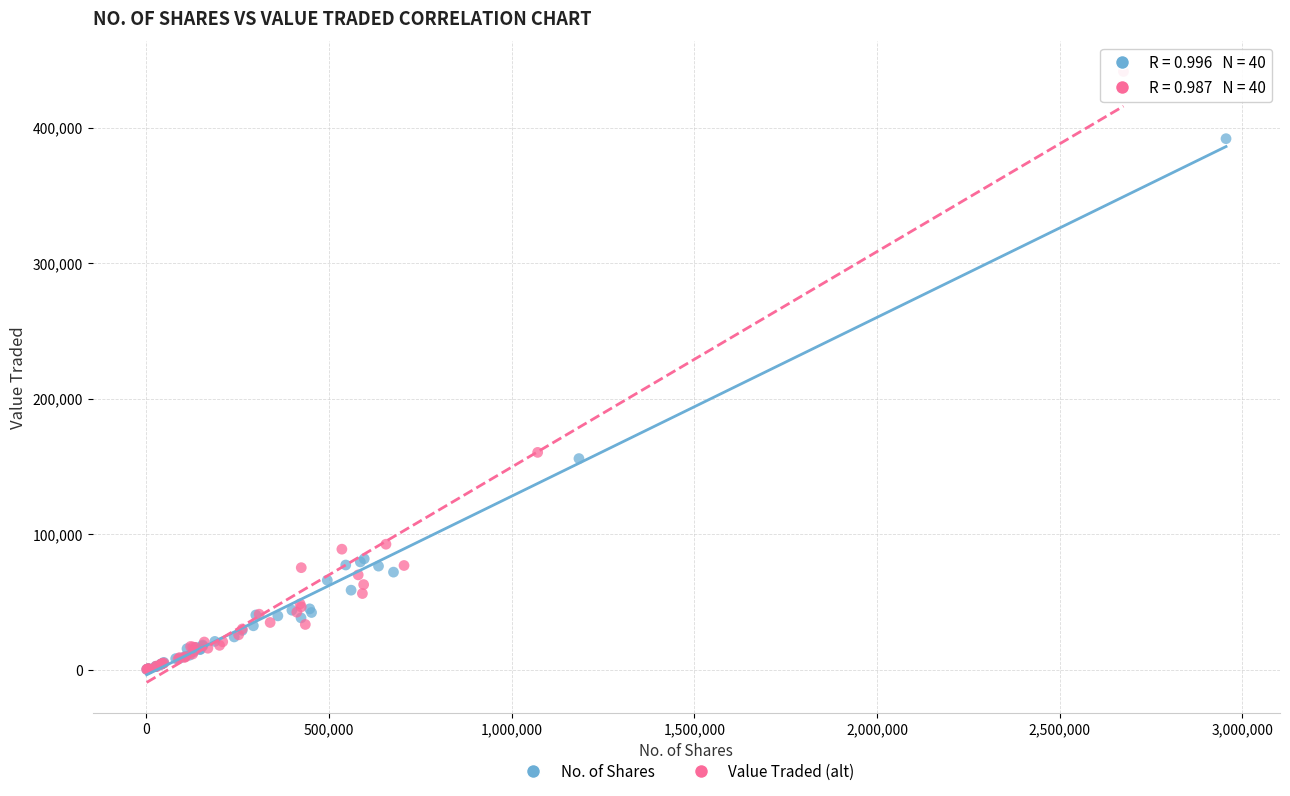

Which series reaches the maximum Y coordinate?

Value Traded (alt)